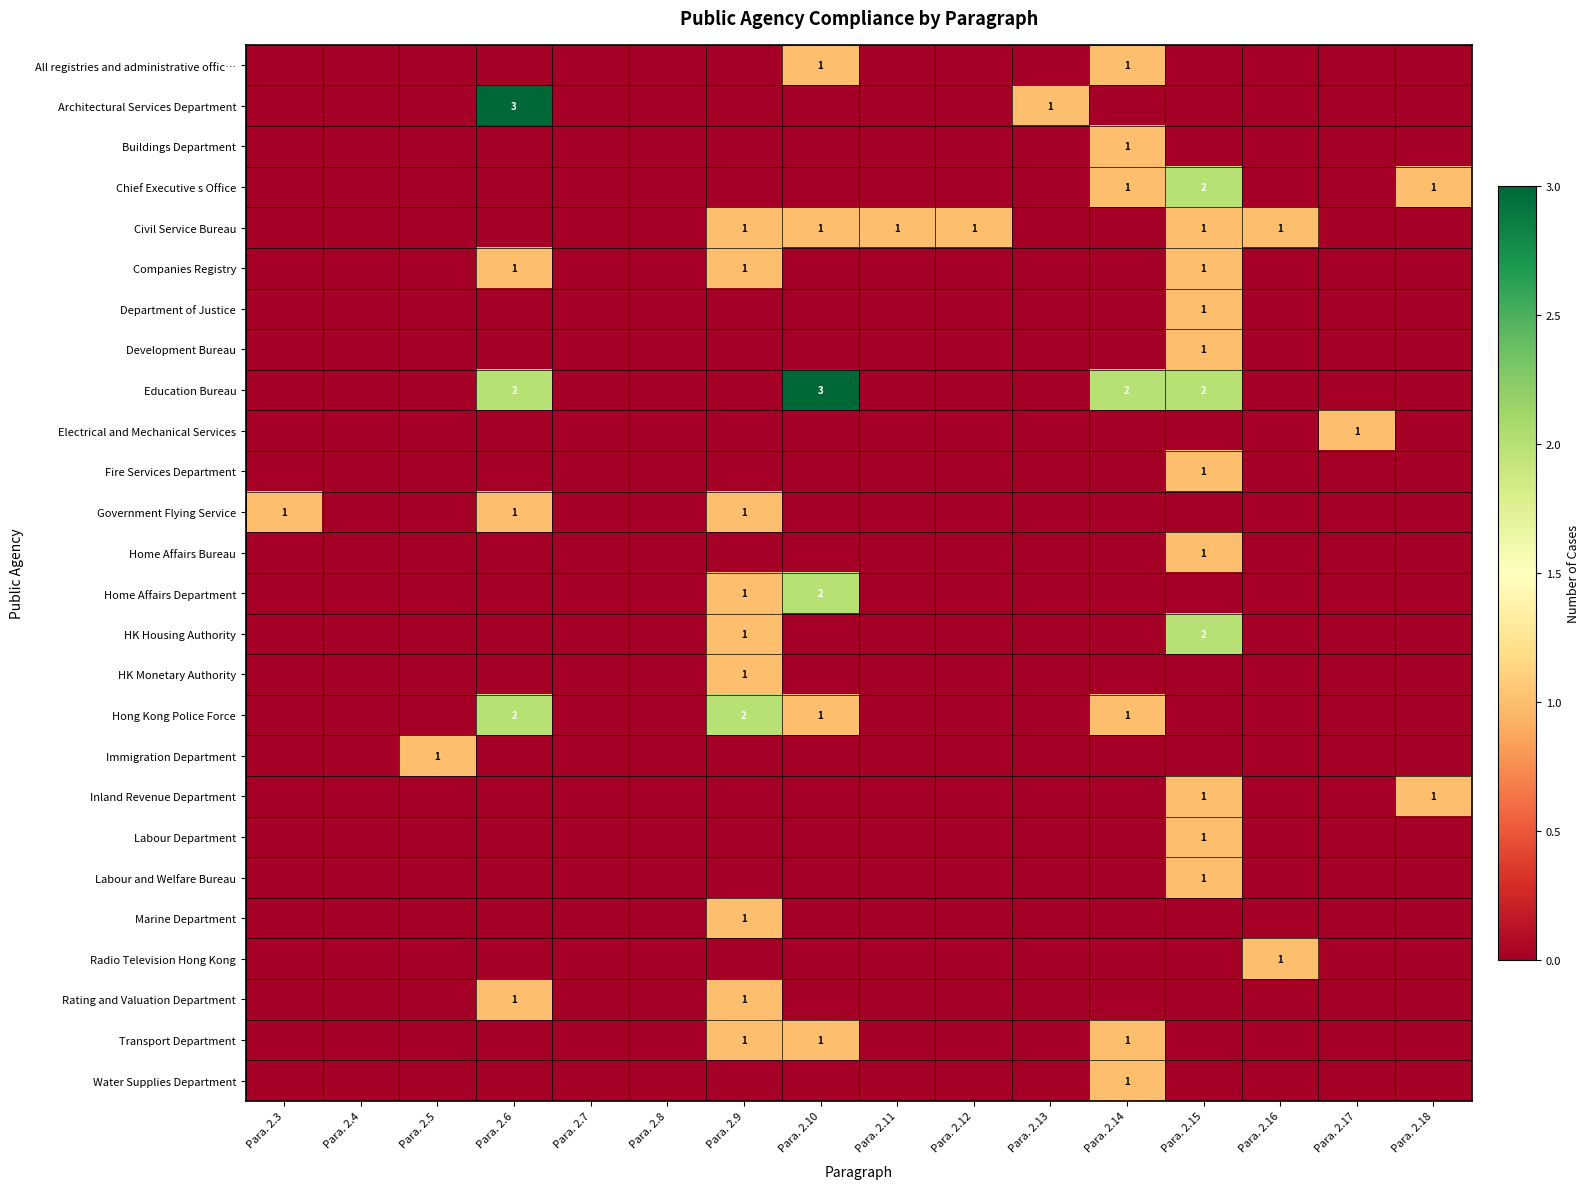

How many values in the Immigration Department series exceed 0?

1